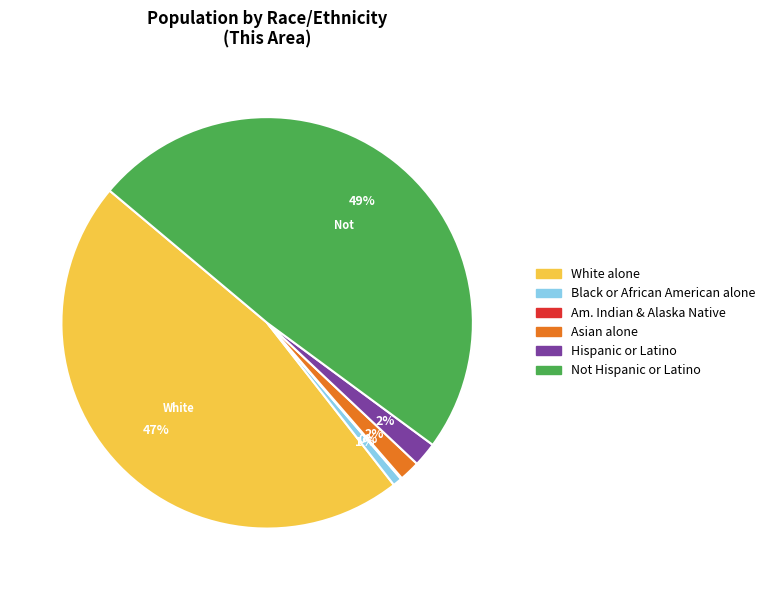

To the nearest percent, what is the average slice percentage?

17%